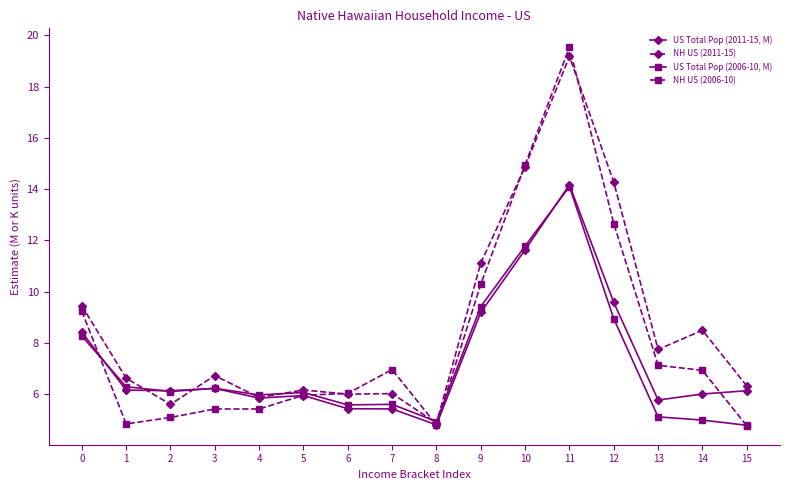

Where is the first local maximum for NH US (2011-15)?

3